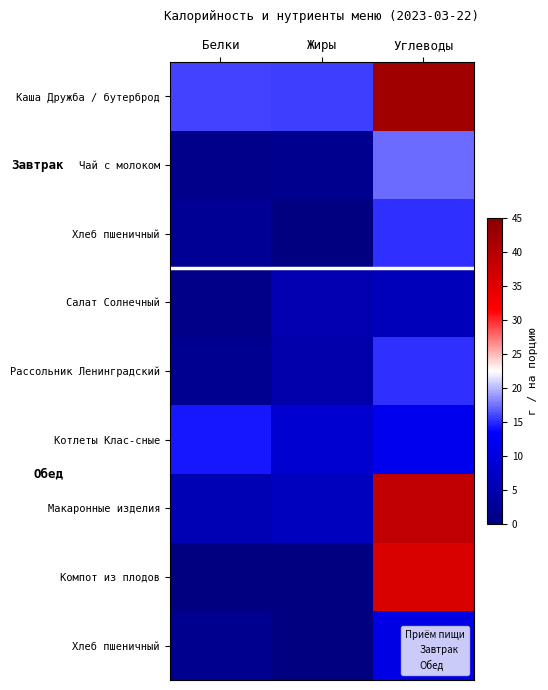

At how many categories does at least one series exceed 27?

1